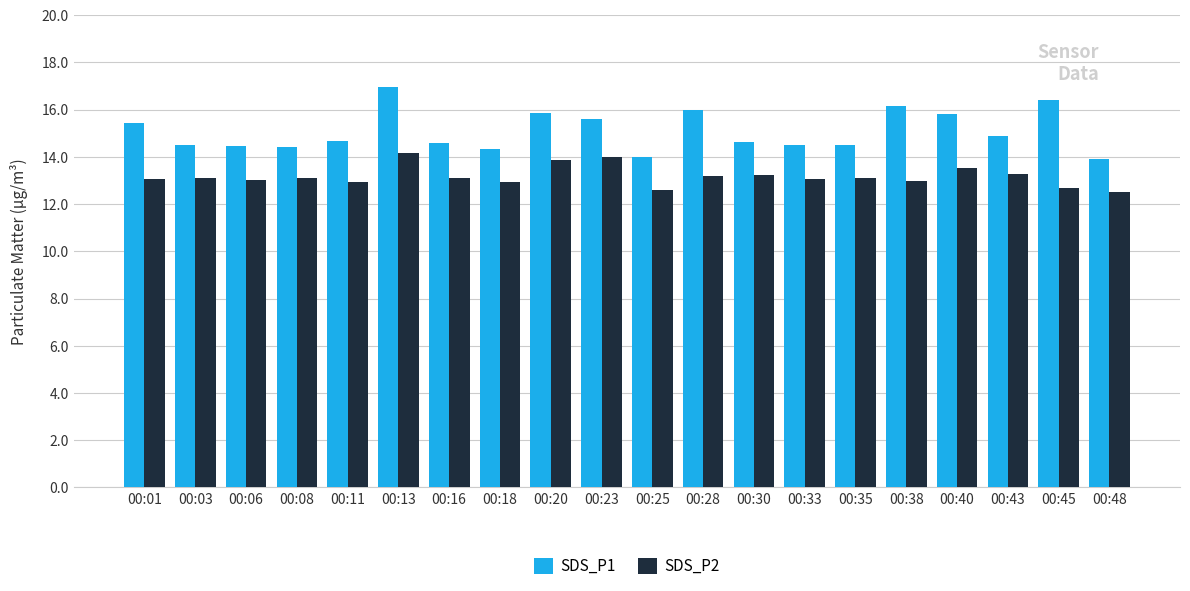

What is the lowest value of the SDS_P1 series?

13.9